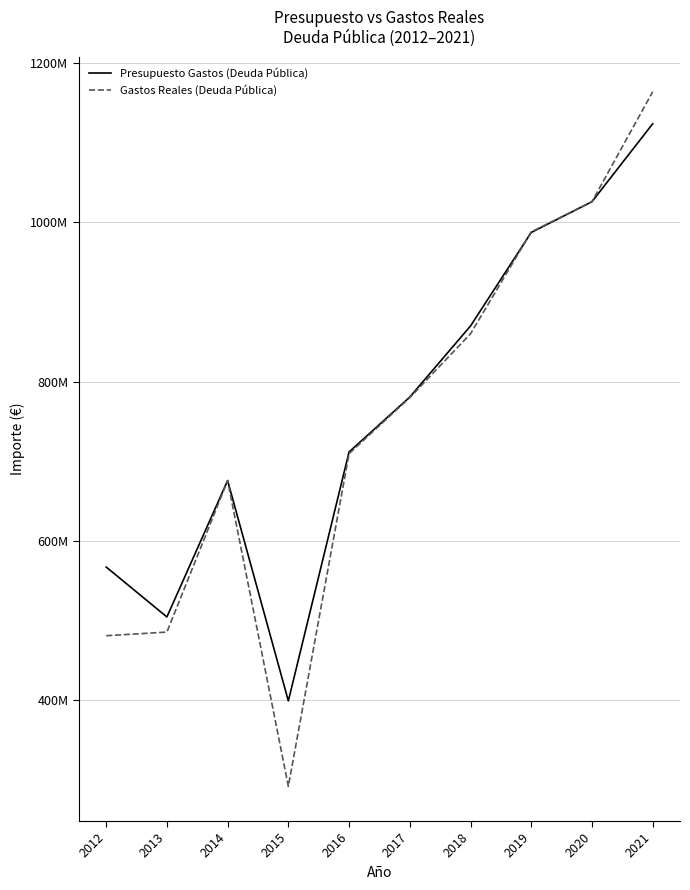

Reading right to left, list all the values displayed in this chart.

Presupuesto Gastos (Deuda Pública): 1123823360.0	1025934200.0	987315900.0	869880402.0	780607071.0	711668130.0	399004102.0	675773100.0	504433878.0	567169026.0
Gastos Reales (Deuda Pública): 1163985931.4	1025924241.0	988021850.5	860055673.1	779894319.6	709611097.6	291761259.1	675739463.5	485453389.5	480897863.3